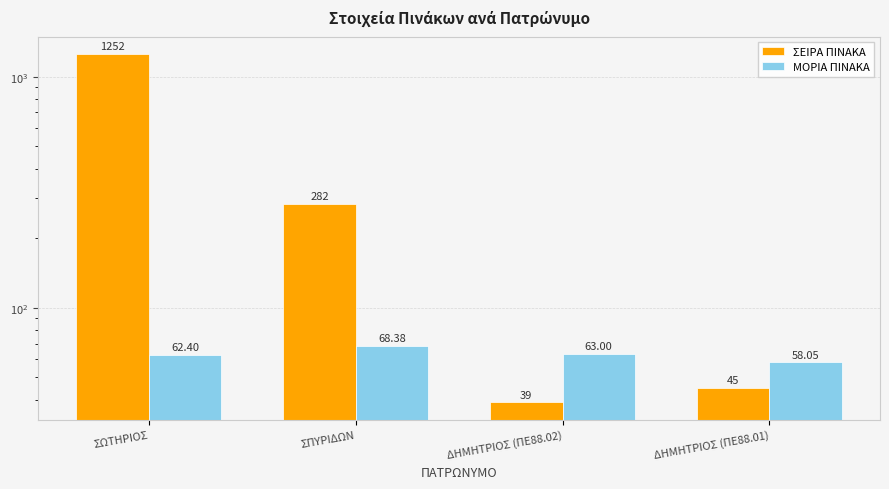

Reading left to right, transcribe all the data shown in this chart.

ΣΕΙΡΑ ΠΙΝΑΚΑ: 1252.0	282.0	39.0	45.0
ΜΟΡΙΑ ΠΙΝΑΚΑ: 62.4	68.4	63.0	58.0